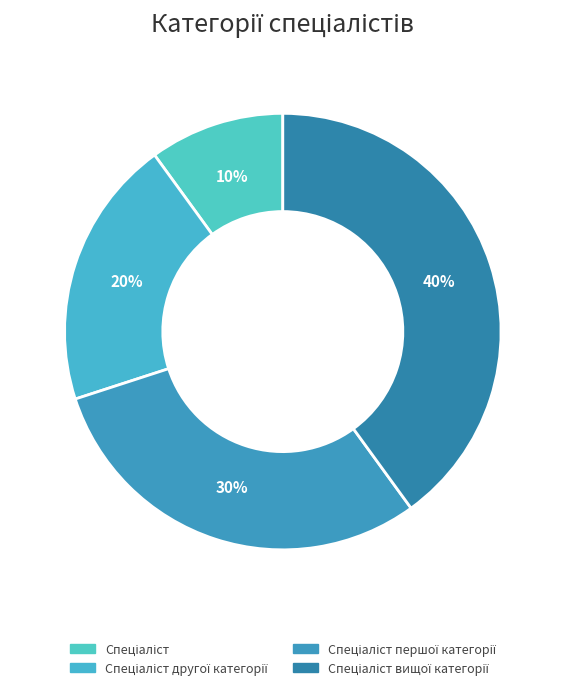

How many segments does this pie chart have?

4